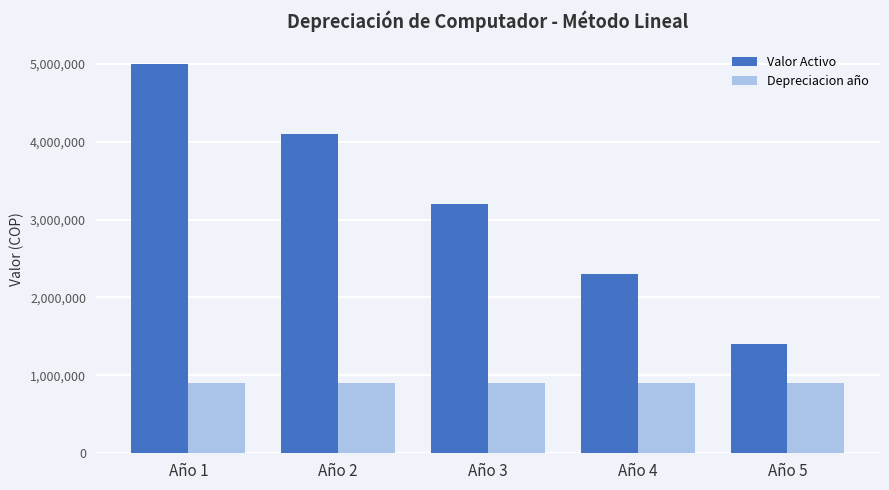

What is the approximate value of Valor Activo at Año 2?

4100000